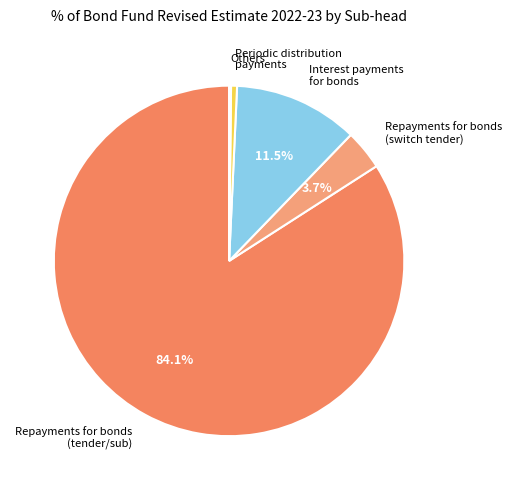

Which slice is the largest?

Repayments for bonds (tender/sub)